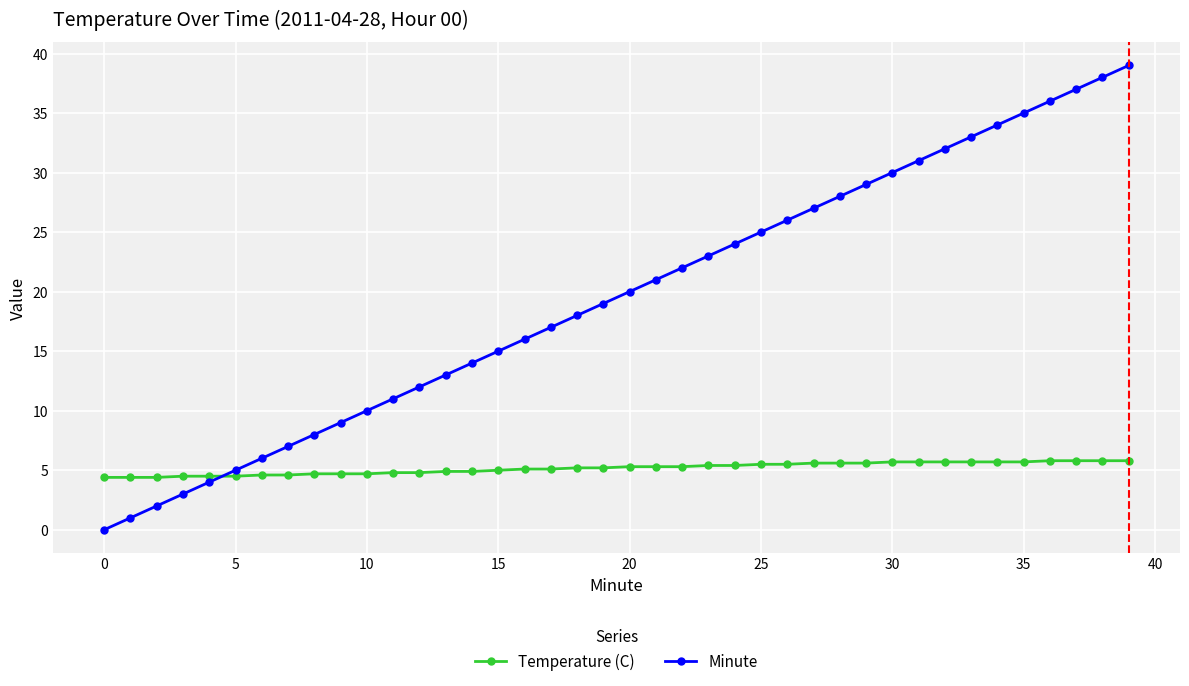

What is the difference between the second highest and minimum values in the Minute series?

38.0